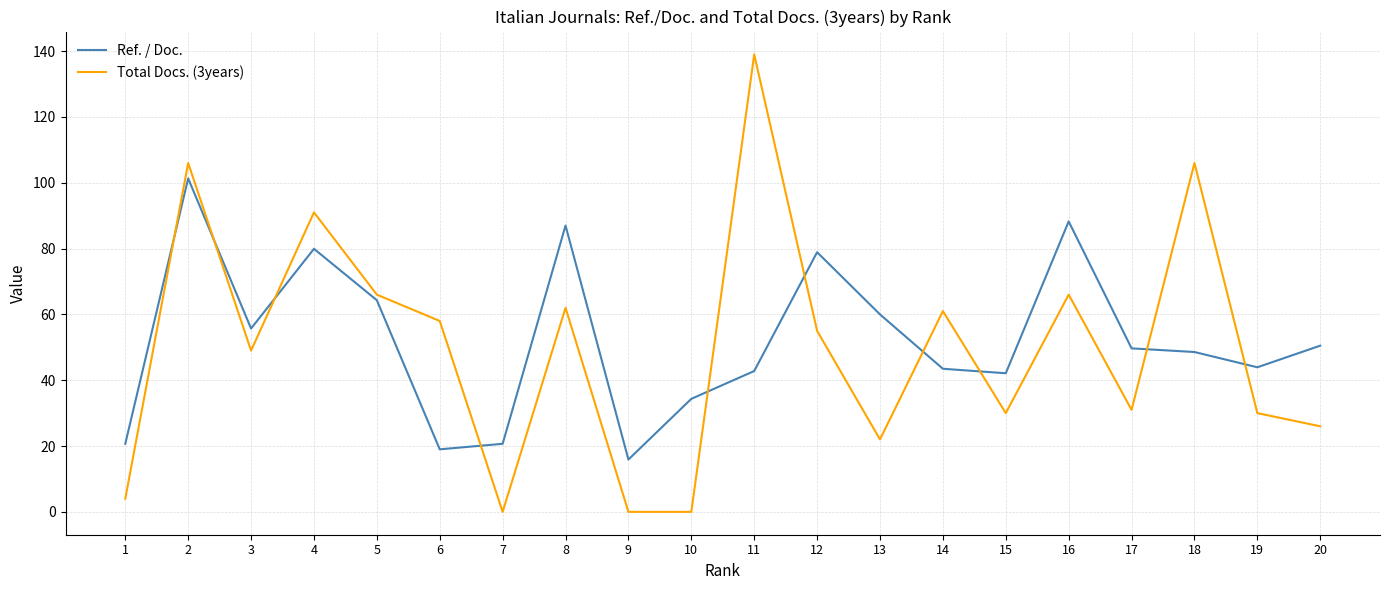

The Ref. / Doc. series shows 17.6 at 10. True or false?

False